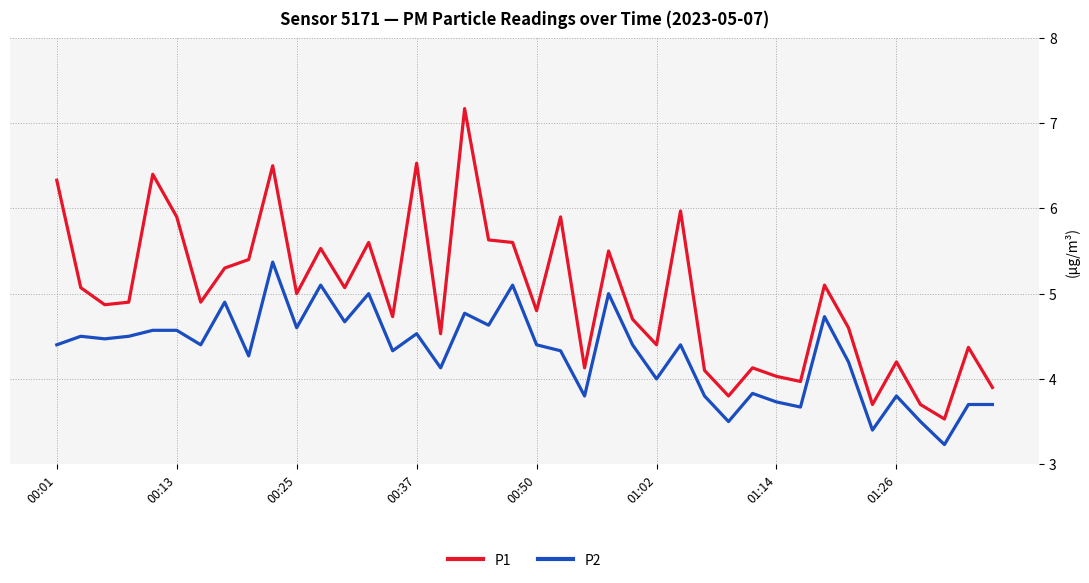

What is the smallest value displayed?

3.2